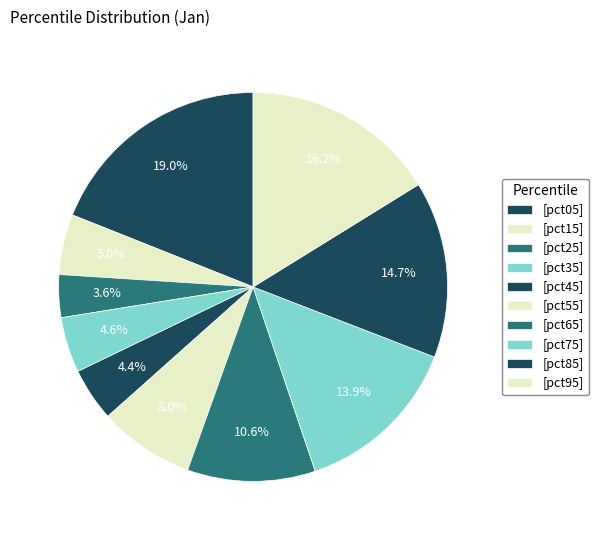

How many segments does this pie chart have?

10